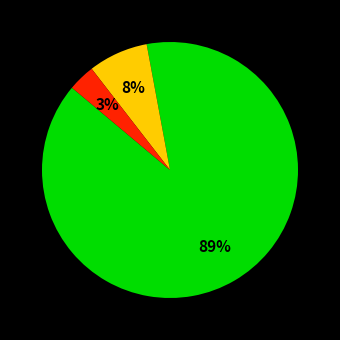

Is there a majority slice in this chart?

Yes